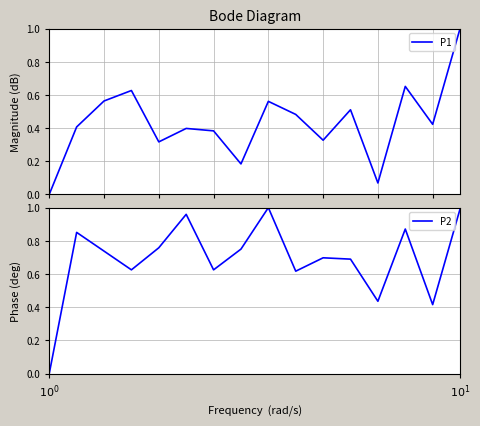

What are all the series names shown in the legend?

P1, P2